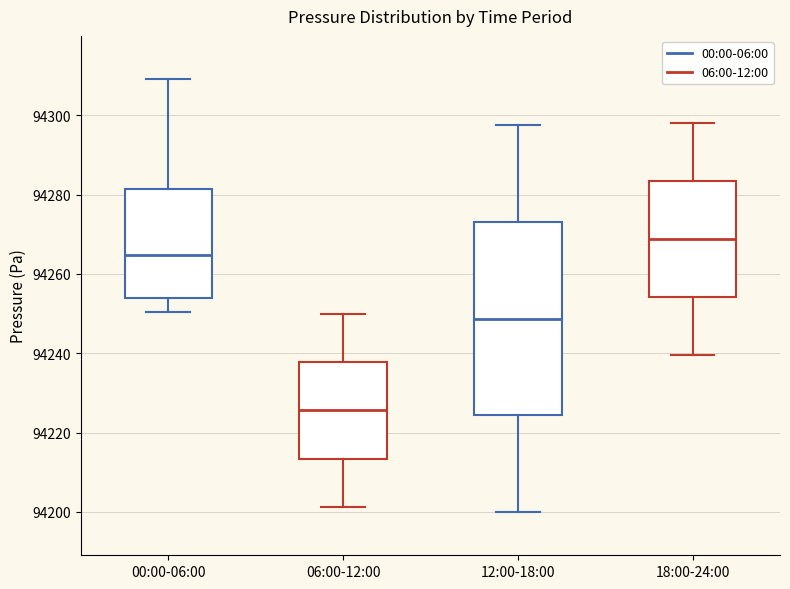

Reading left to right, transcribe this box plot: for each box, give where its median line is, the range the box spans, and where its two whiskers end, as read against the y-axis. The values are not printed on the chart, so give them approximately, as read against the axis.

00:00-06:00: median 94264, box 94254 to 94282, whiskers 94250 to 94310
06:00-12:00: median 94226, box 94214 to 94238, whiskers 94202 to 94250
12:00-18:00: median 94248, box 94224 to 94274, whiskers 94200 to 94298
18:00-24:00: median 94268, box 94254 to 94284, whiskers 94240 to 94298